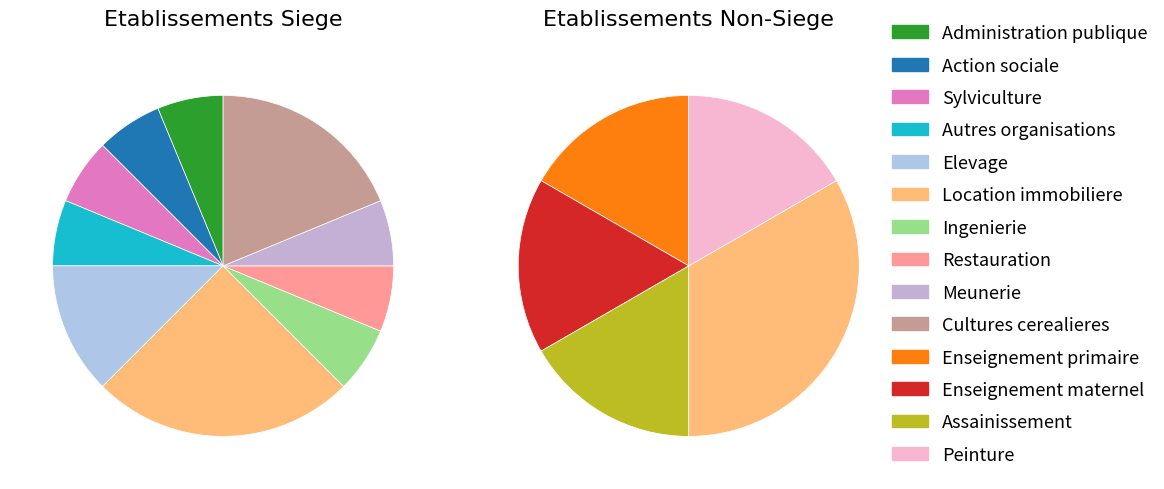

Rank the categories by Siege (true) value from highest to lowest.

84.11Z, 88.99B, 02.10Z, 94.99Z, 01.42Z, 68.20B, 71.11Z, 56.10A, 10.71C, 01.11Z, 85.20Z, 85.10Z, 37.00Z, 43.34Z